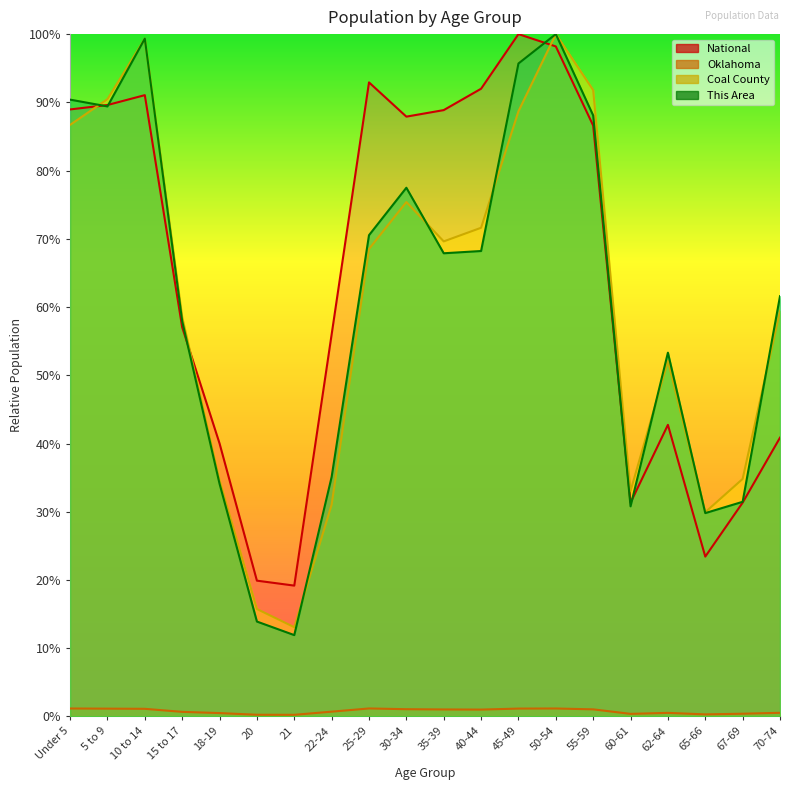

What is the label of the 16th point from the right?

18-19